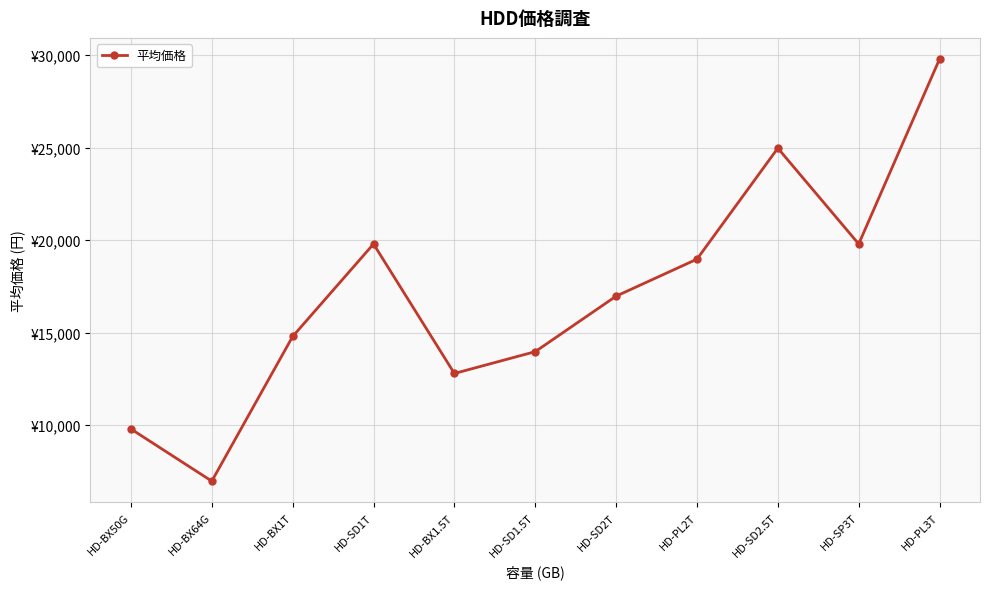

Does the chart display data point markers on the line(s)?

Yes